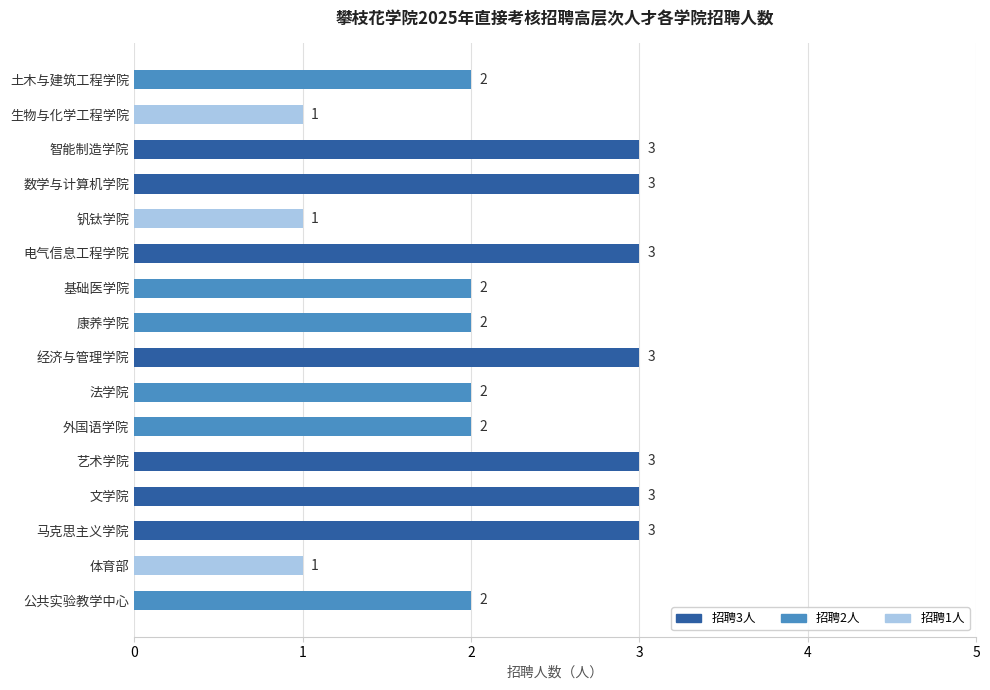

Does the chart contain stacked bars?

No